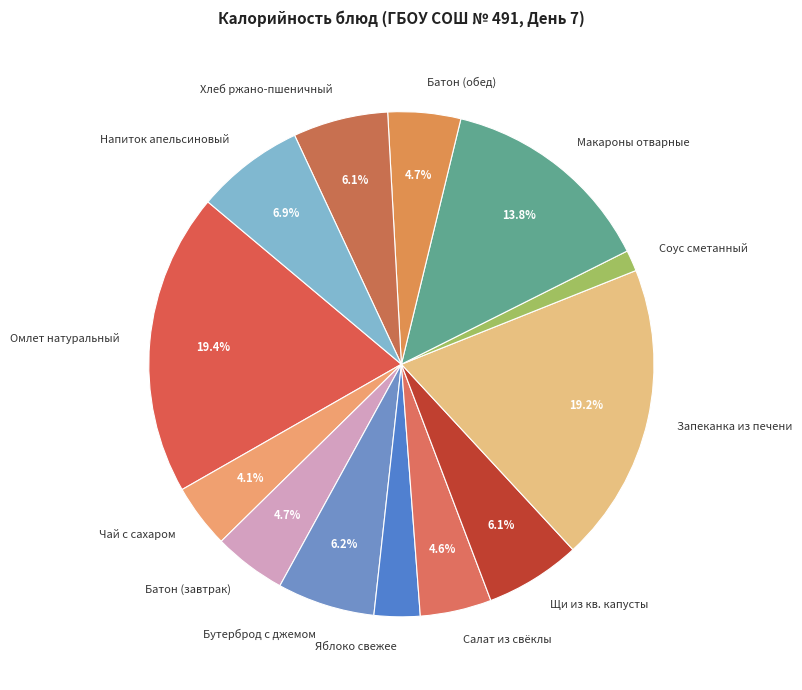

How many segments does this pie chart have?

13